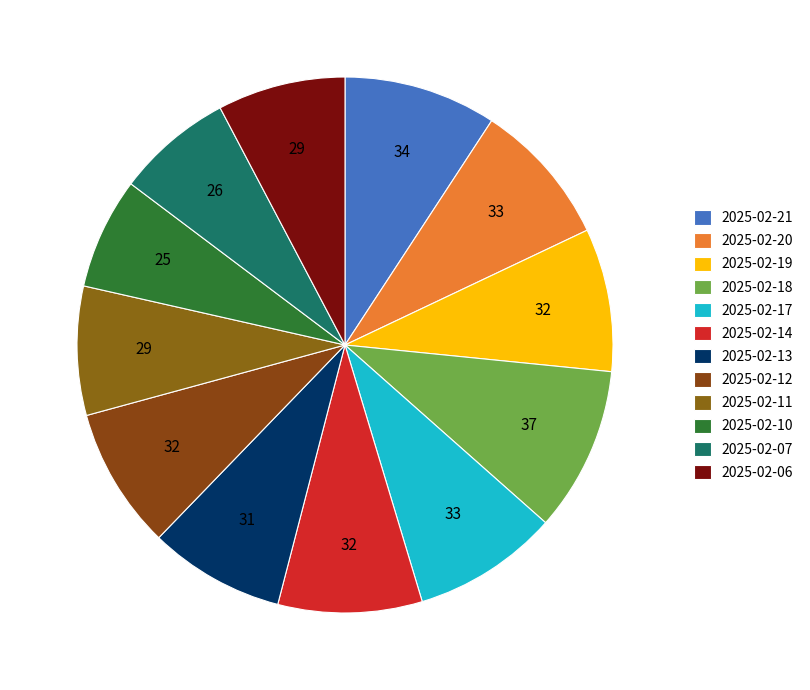

To the nearest percent, what portion does 2025-02-12 represent?

9%